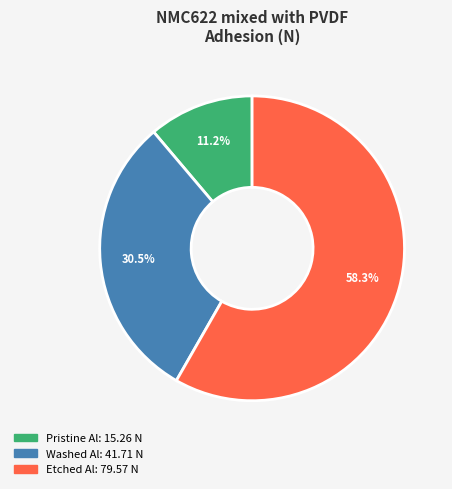

To the nearest percent, what portion does Pristine Al represent?

11%